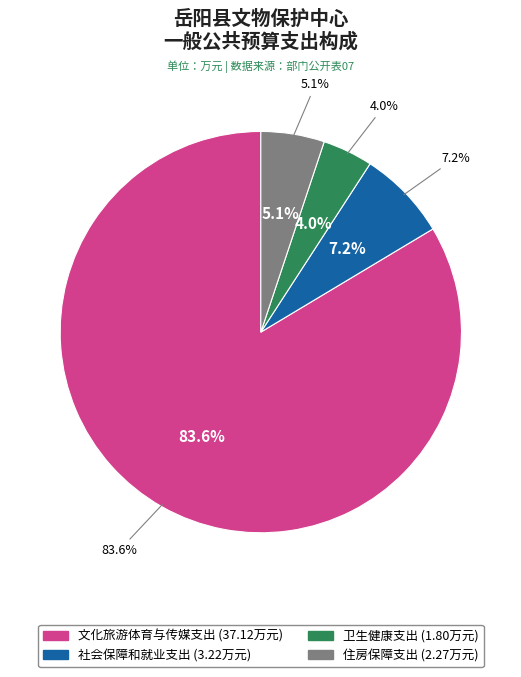

To the nearest percent, what is the difference between the largest and smallest slice percentages?

80%